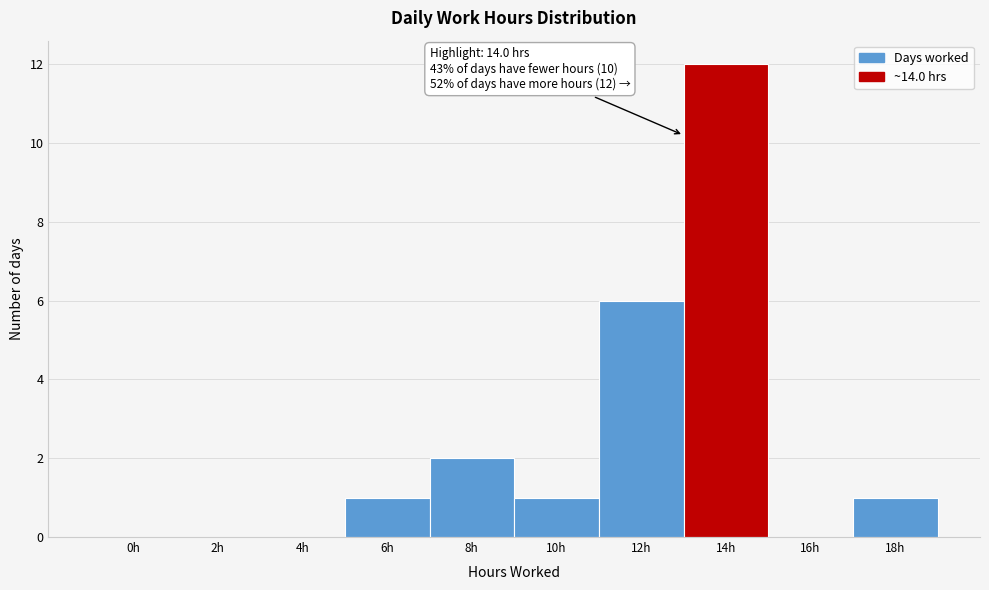

Reading left to right, what are all the values shown in this chart?

0h=0	2h=0	4h=0	6h=1	8h=2	10h=1	12h=6	14h=12	16h=0	18h=1